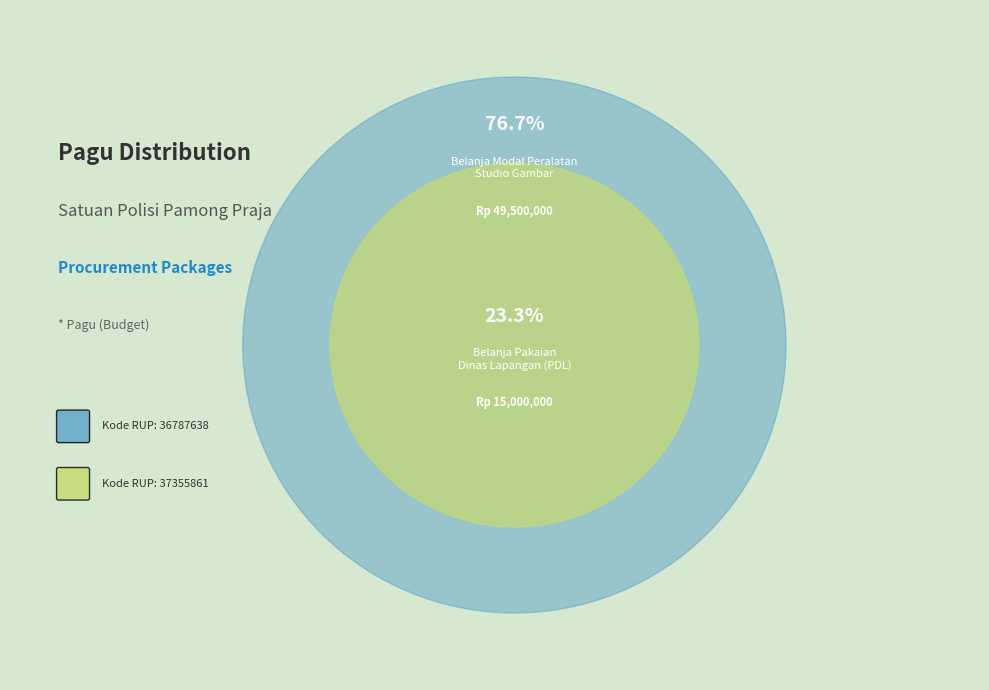

Count the number of slices in the pie.

2